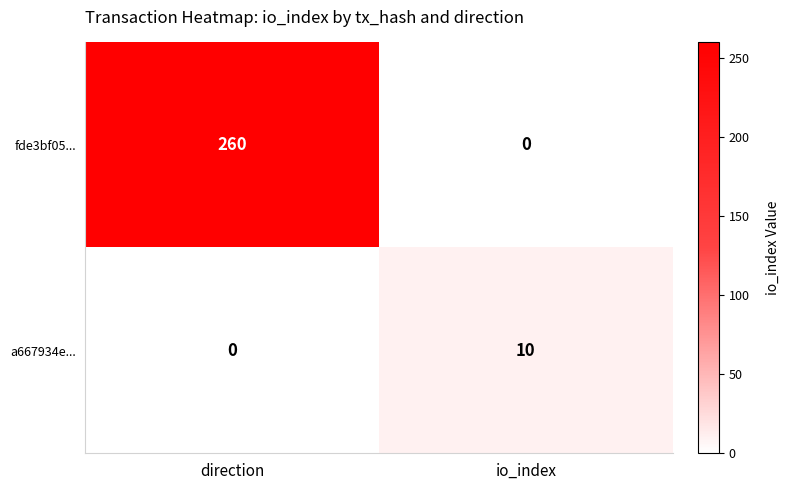

The a667934e... series shows 0 at direction. True or false?

True